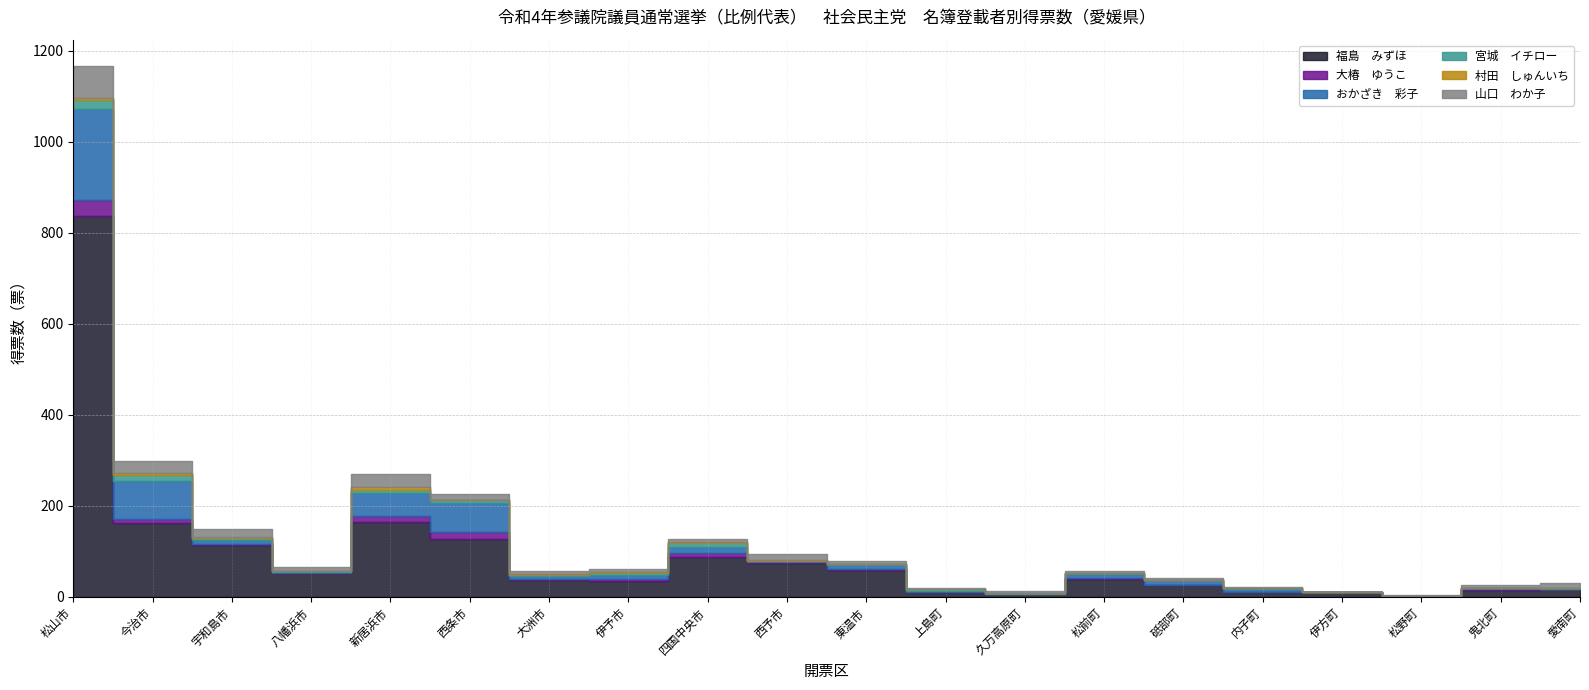

What is the total value across all series at 内子町?

23